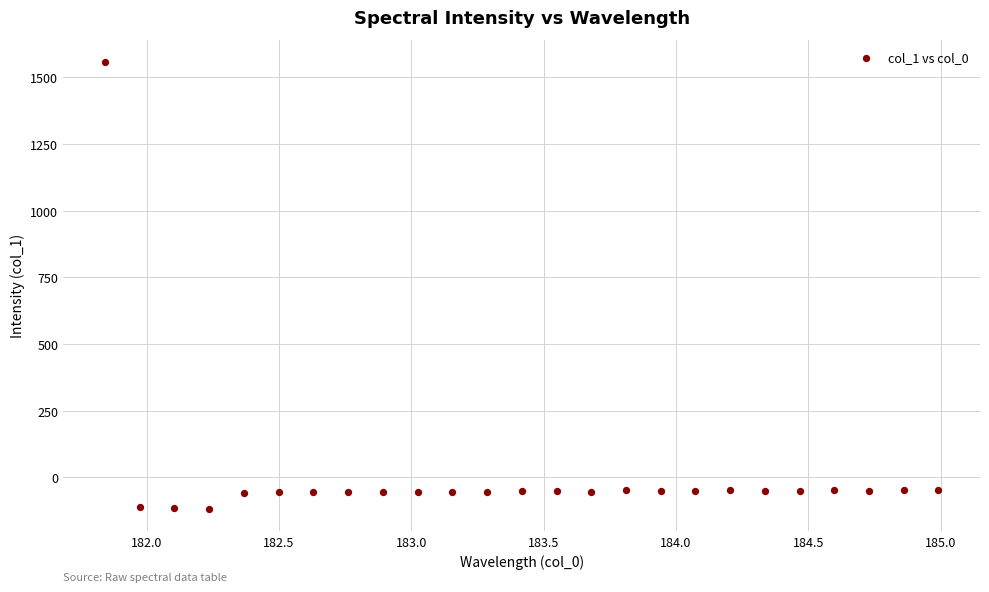

What is the range of Y values (max minus min)?

1674.1